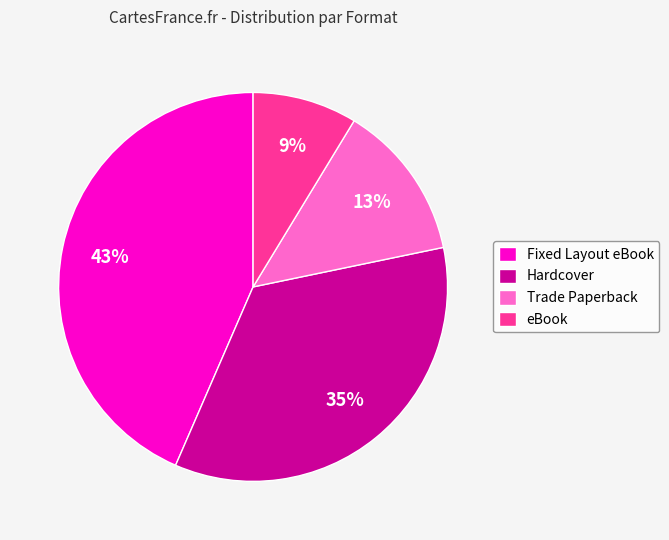

Between Fixed Layout eBook and eBook, which is larger?

Fixed Layout eBook